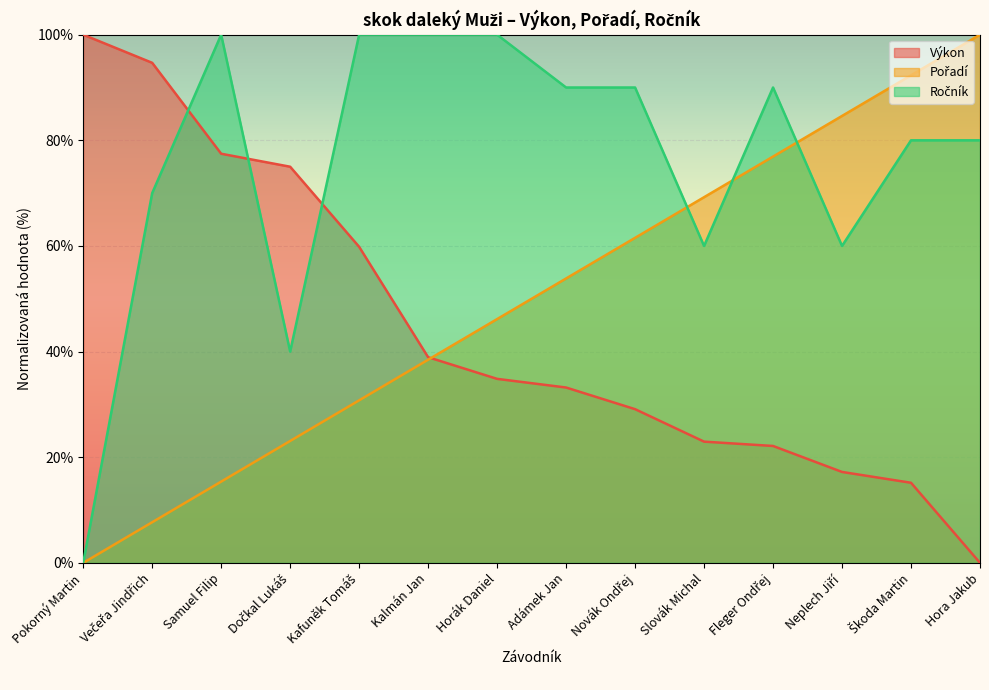

Which series ends up on top after the final intersection of Pořadí and Ročník?

Pořadí